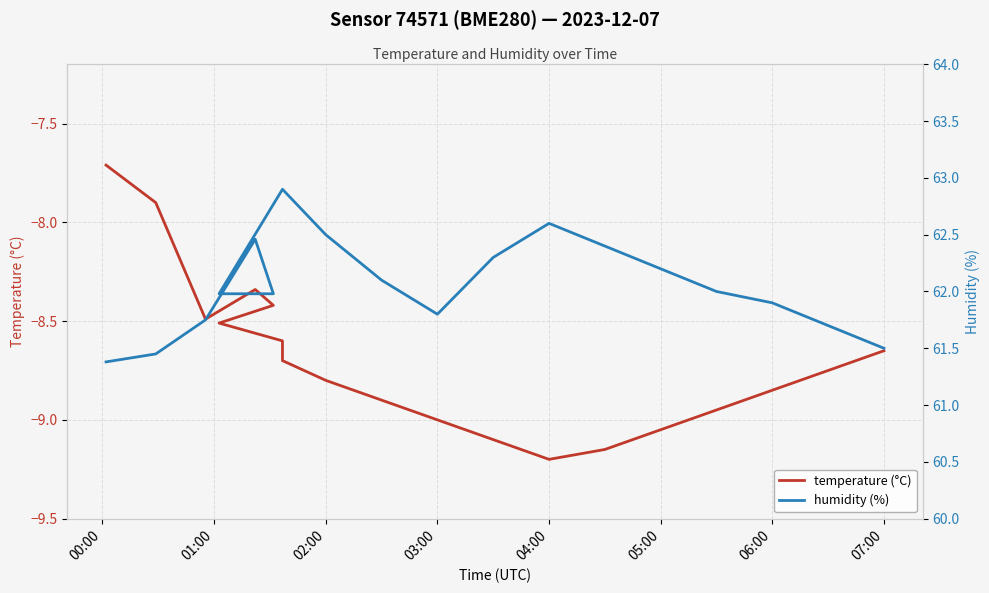

True or false: humidity (%) and temperature (°C) intersect in this chart.

False